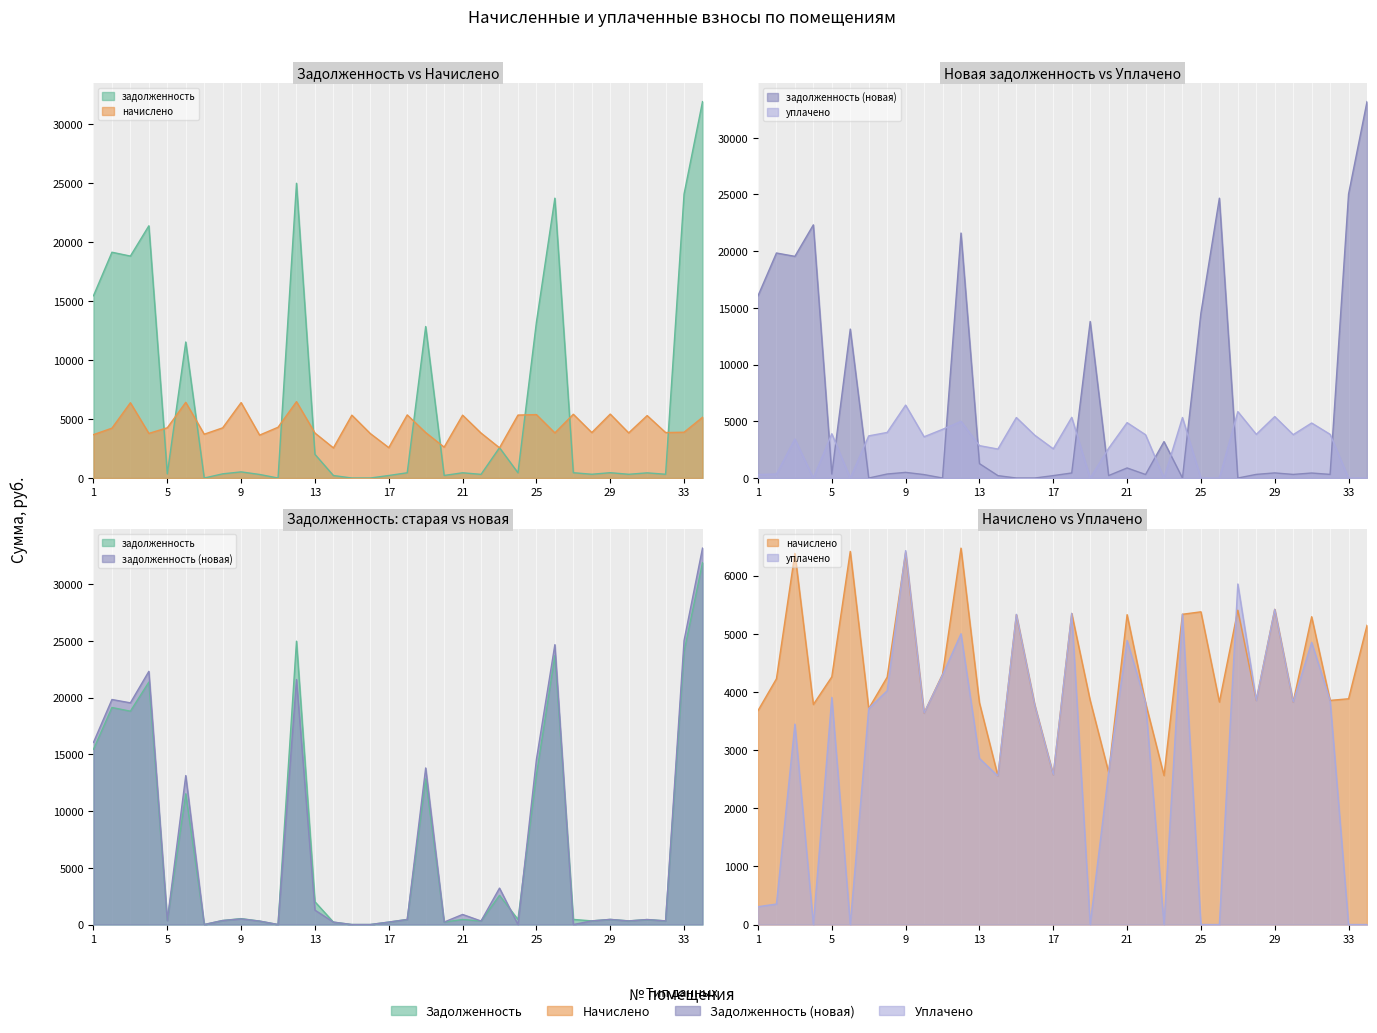

Where do задолженность (новая) and начислено first cross each other?

4 and 5